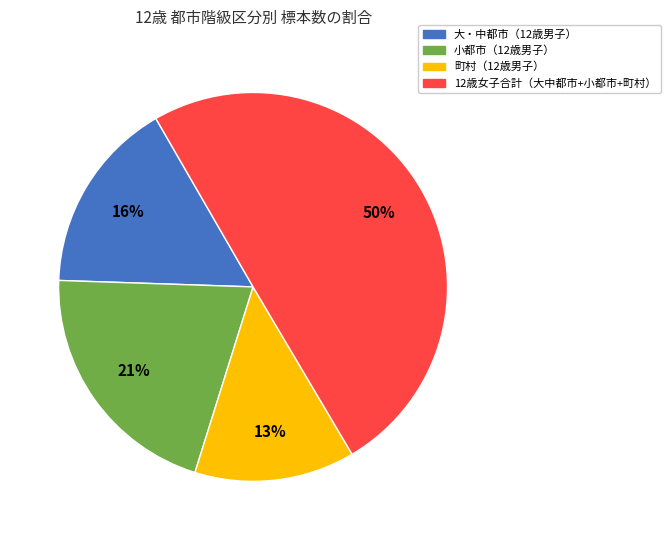

To the nearest percent, what is the average slice percentage?

25%